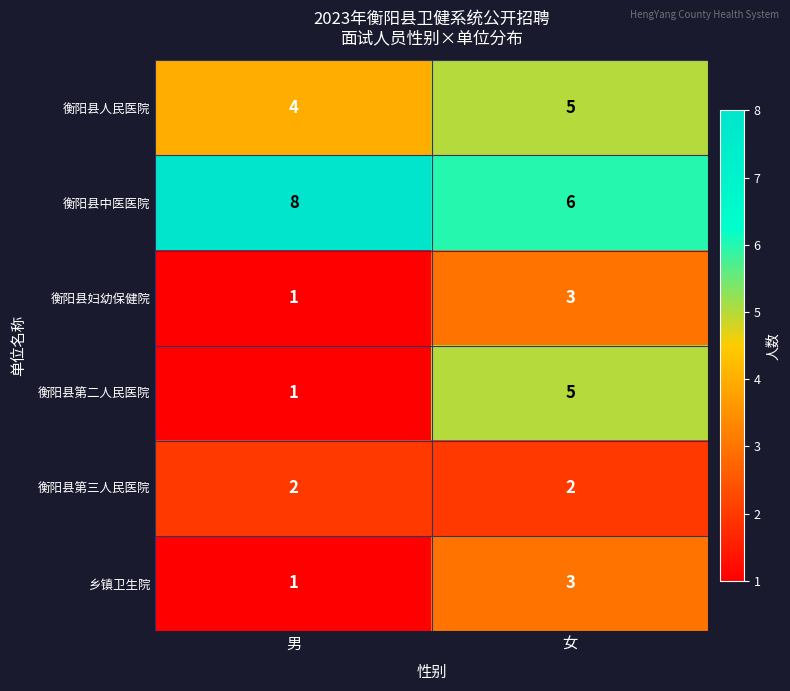

List the labels in order of 衡阳县人民医院 value, smallest first.

男, 女